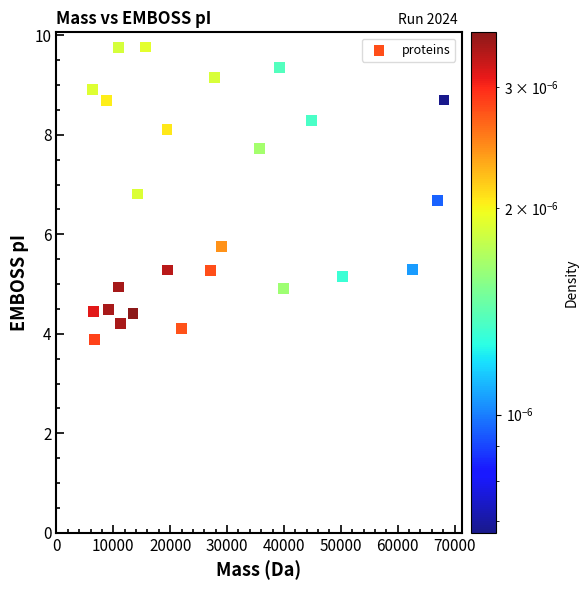

What Y value in the scatter plot is closest to 6?

5.8